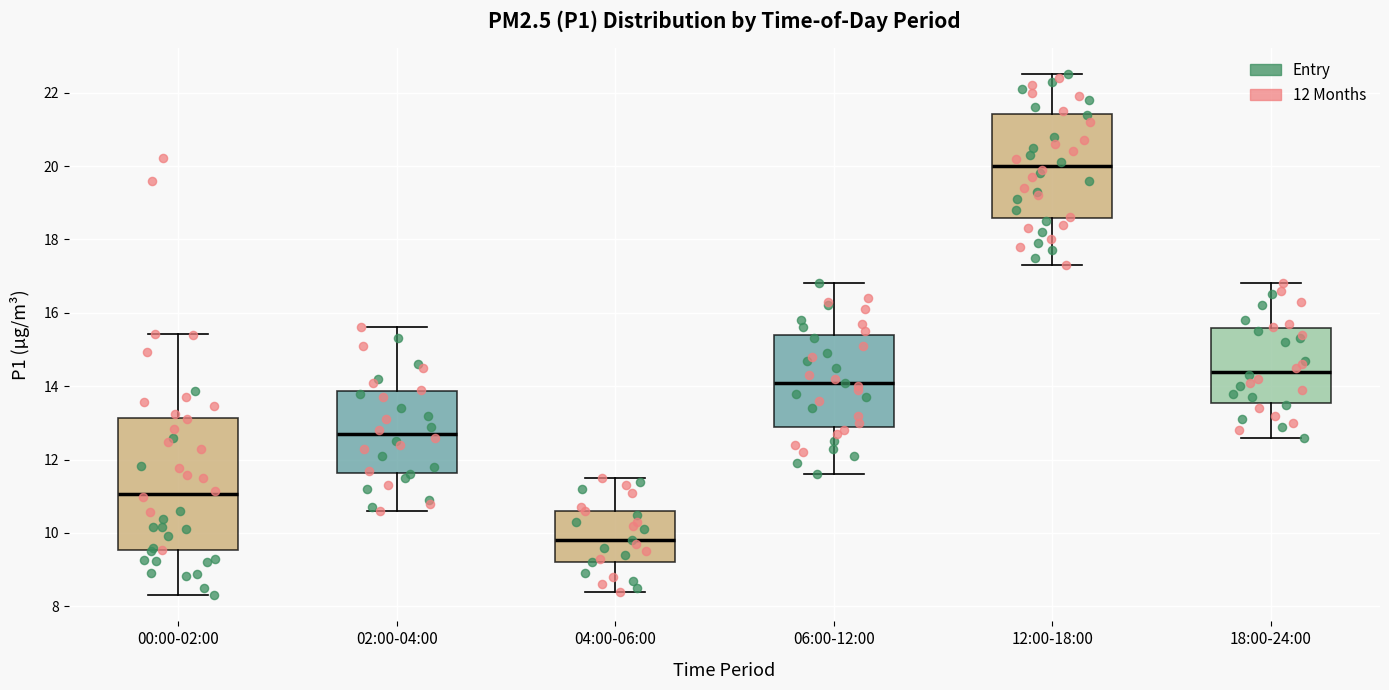

Which box has the lowest median line?

04:00-06:00